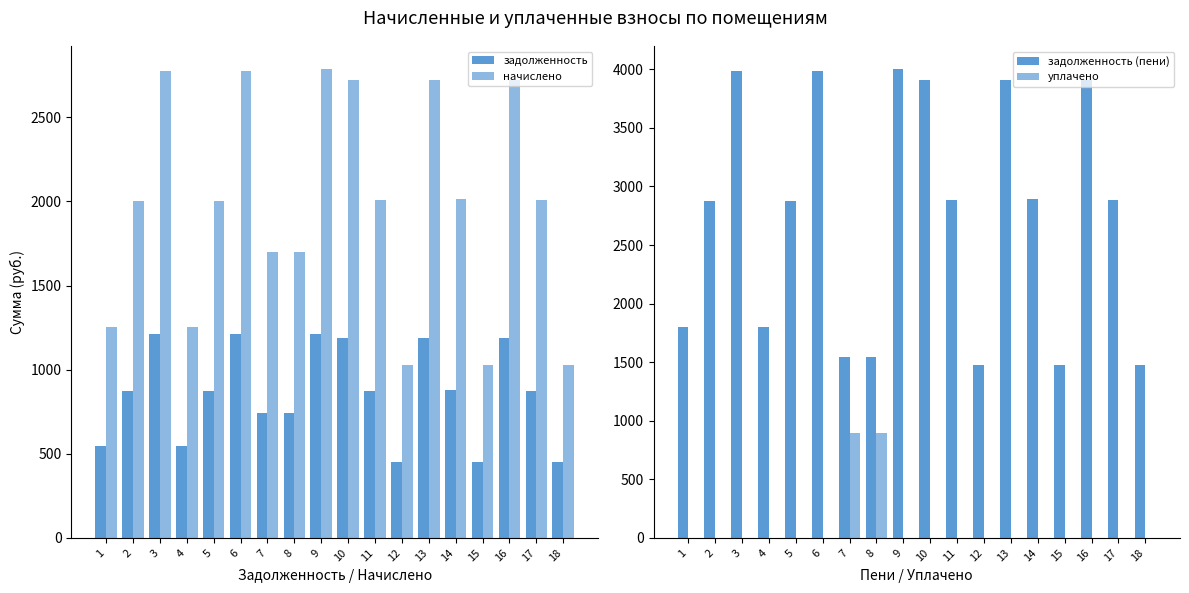

How many distinct data groups are displayed?

4